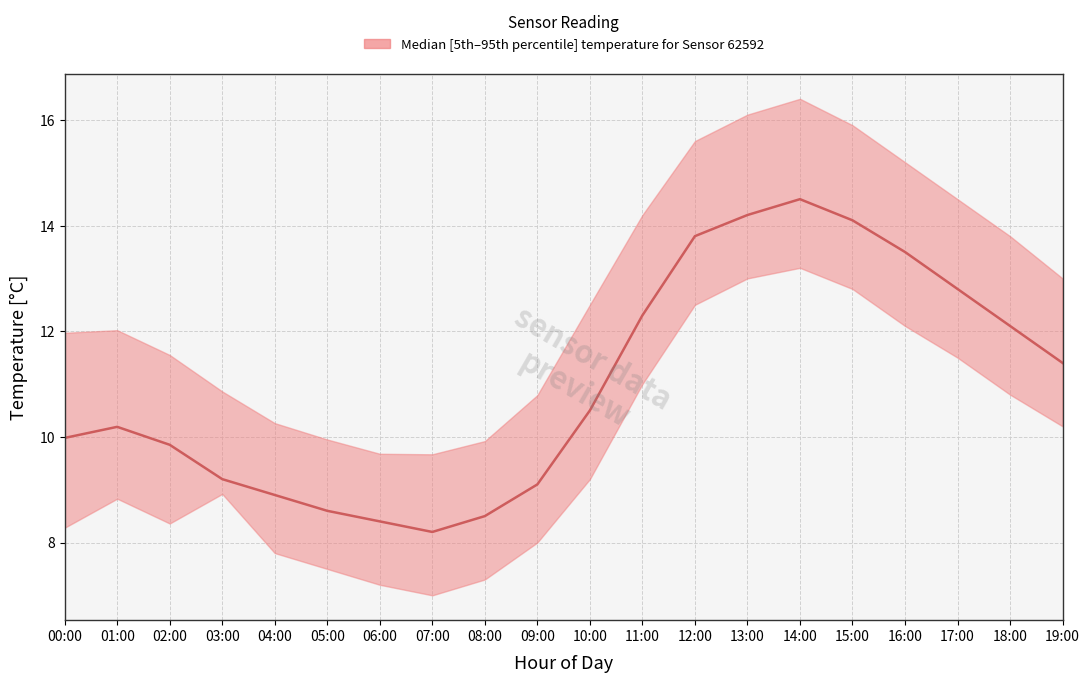

Is this an area chart (filled region under the line)?

No